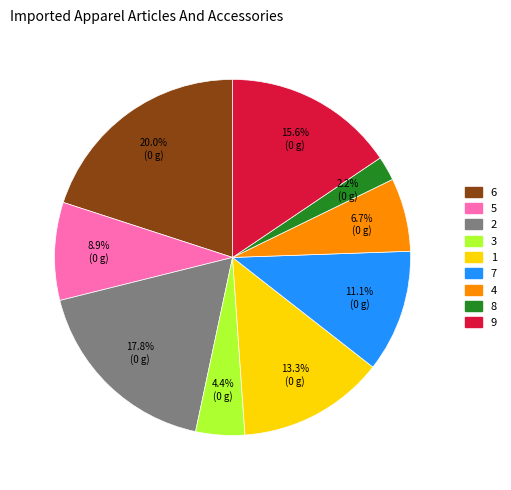

What is the largest slice in the pie chart?

6